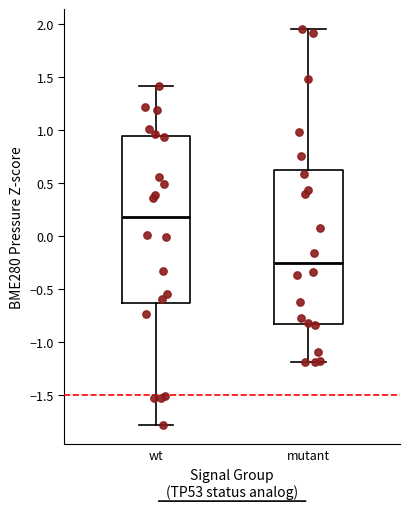

Which box is the tallest, from its lower edge to its upper edge?

wt